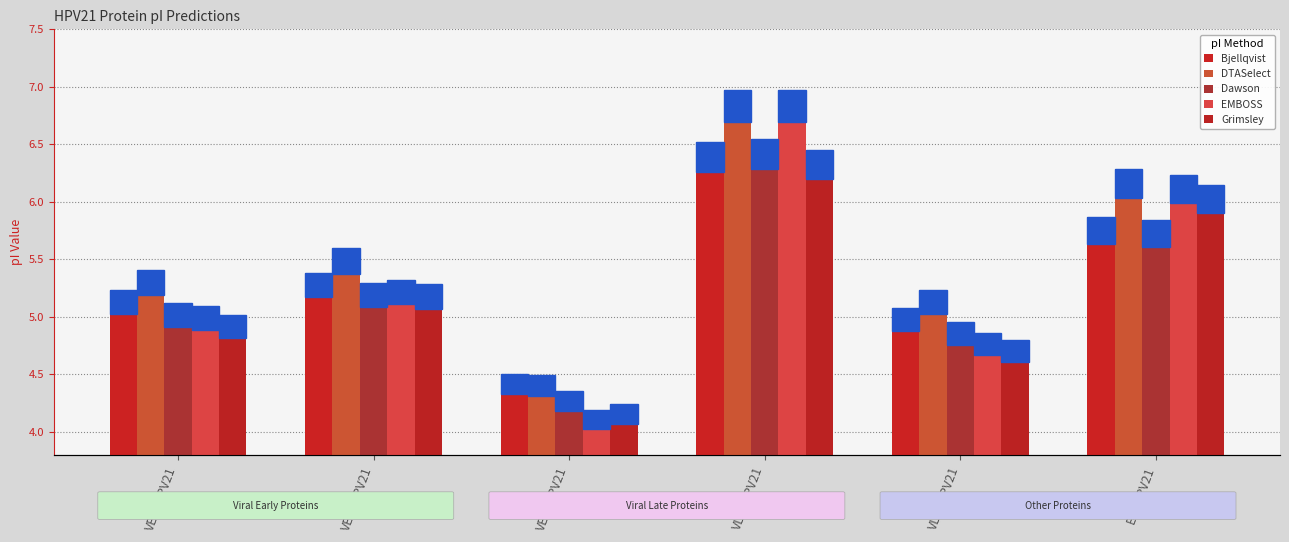

List the series in order of their peak value, lowest first.

Grimsley, Bjellqvist, Dawson, DTASelect, EMBOSS